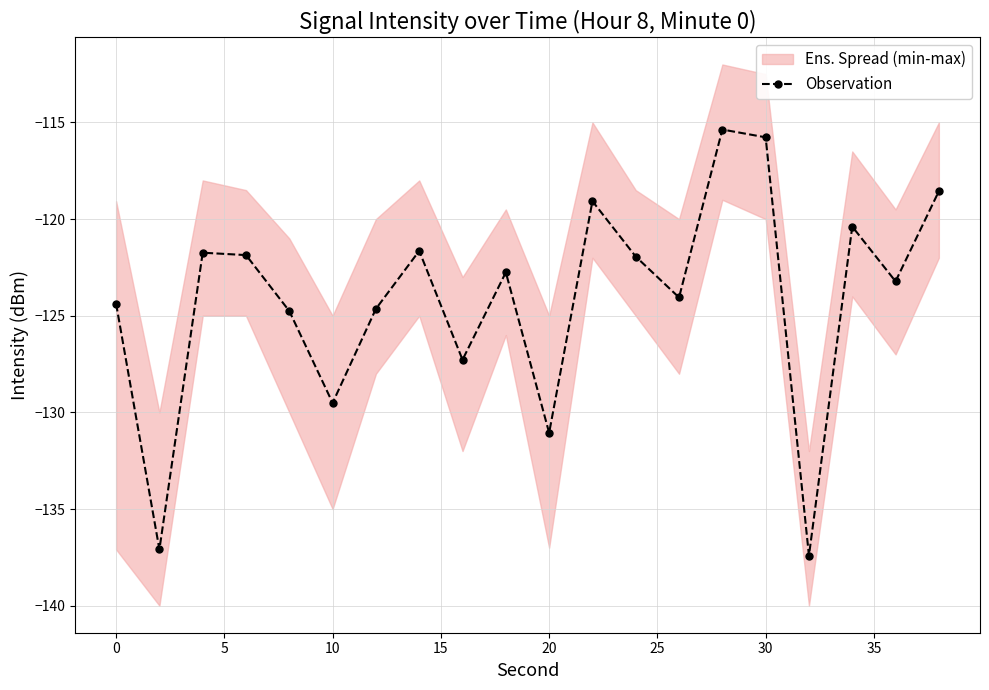

True or false: Observation has a value of -124.4 at 0.

True